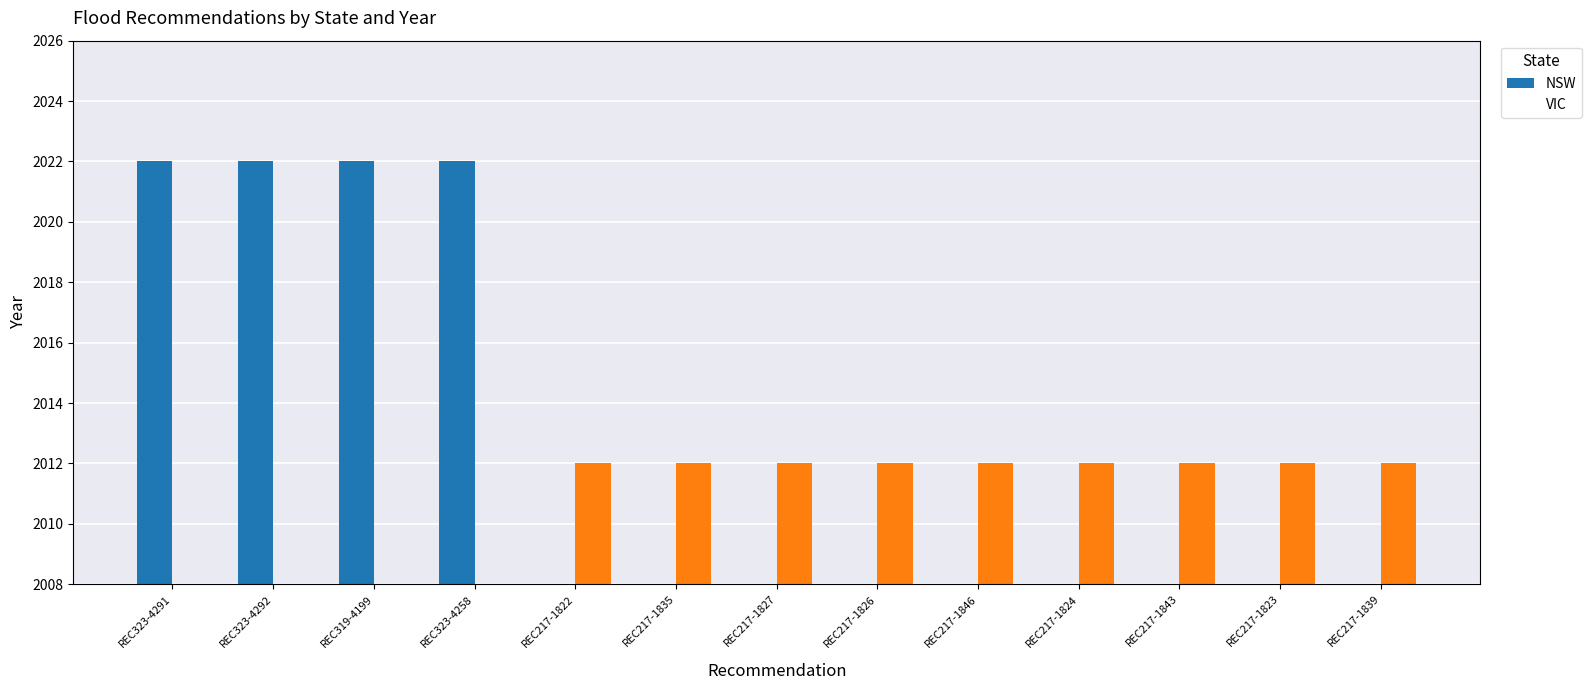

At which category is the sum across all series the highest?

REC323-4291